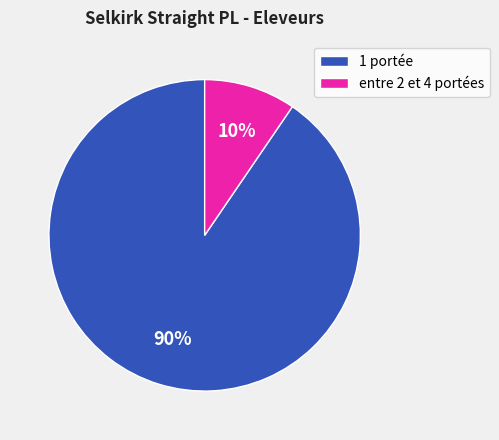

True or false: 1 portée accounts for 90% of the total.

True